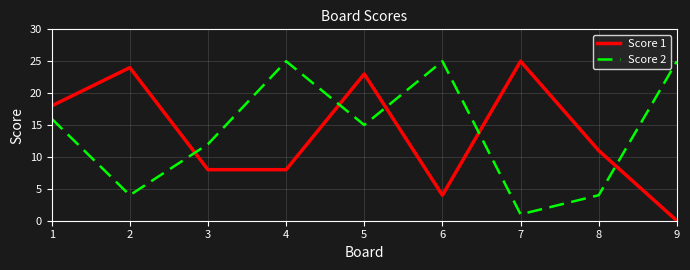

Between 5 and 6, which series saw the biggest shift?

Score 1